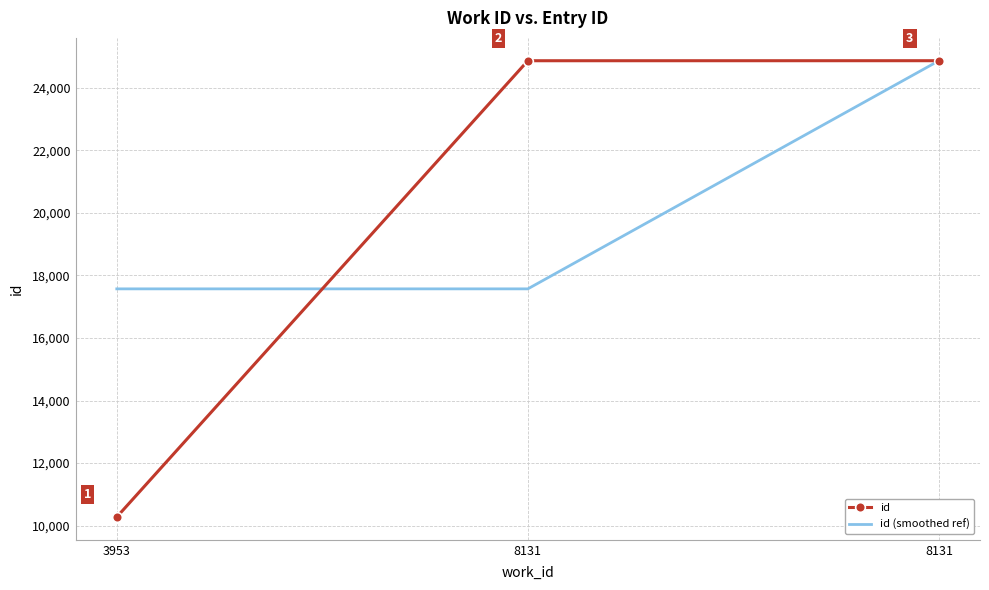

The id series shows 24863.0 at 8131. True or false?

True